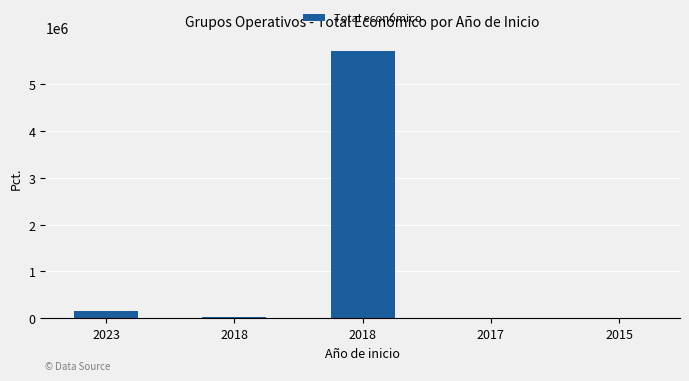

Reading right to left, transcribe all the data shown in this chart.

2015=18200	2017=11920	2018=5710096	2018=24017	2023=150000